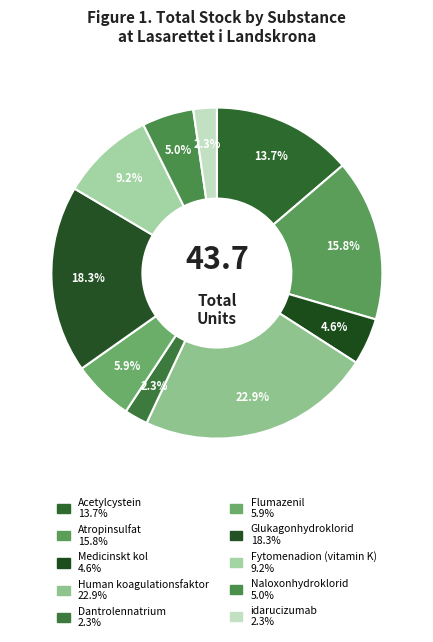

Count the number of slices in the pie.

10